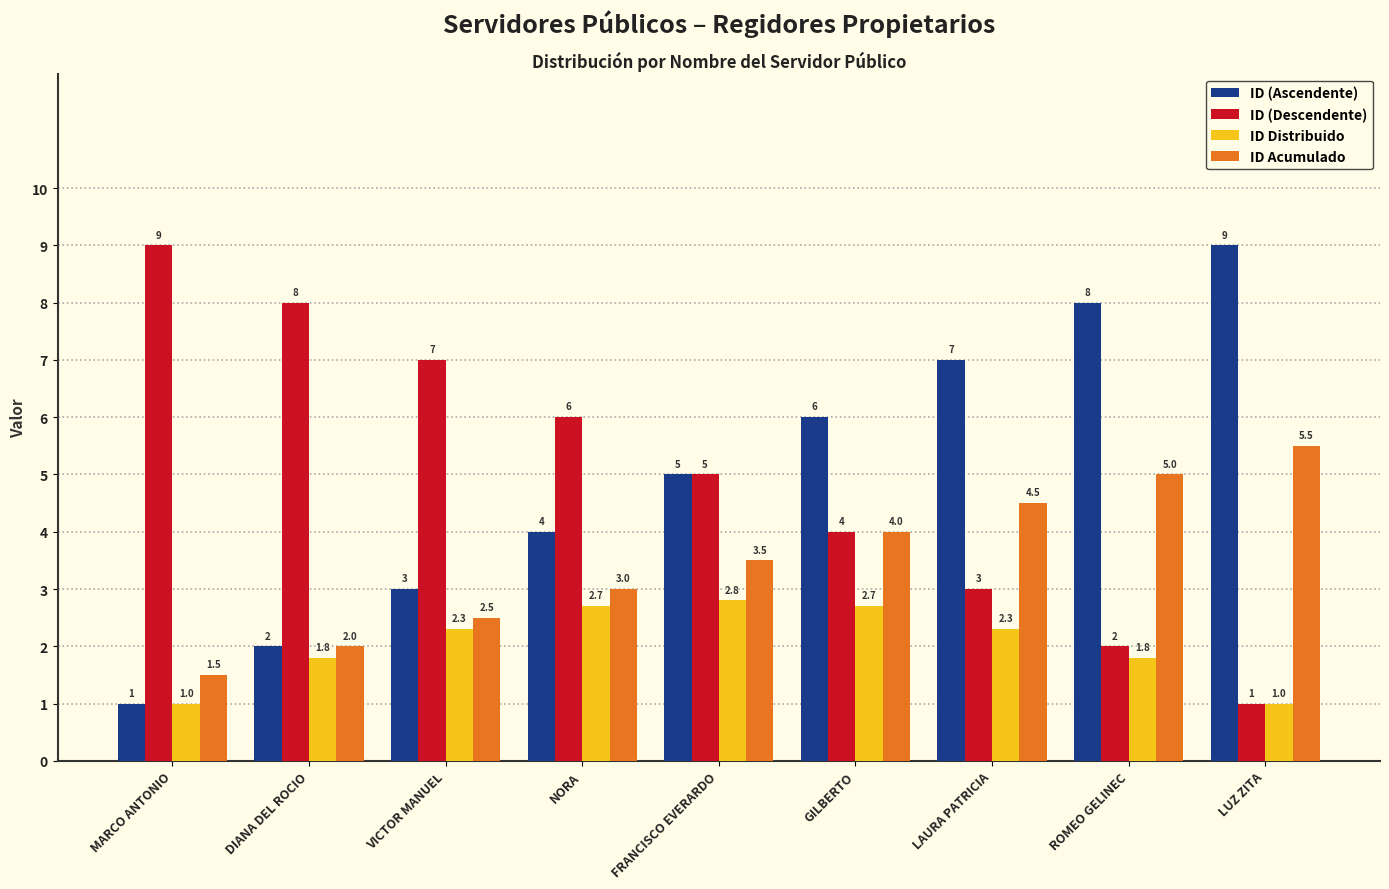

What is the label of the 2nd bar from the left?

DIANA DEL ROCIO